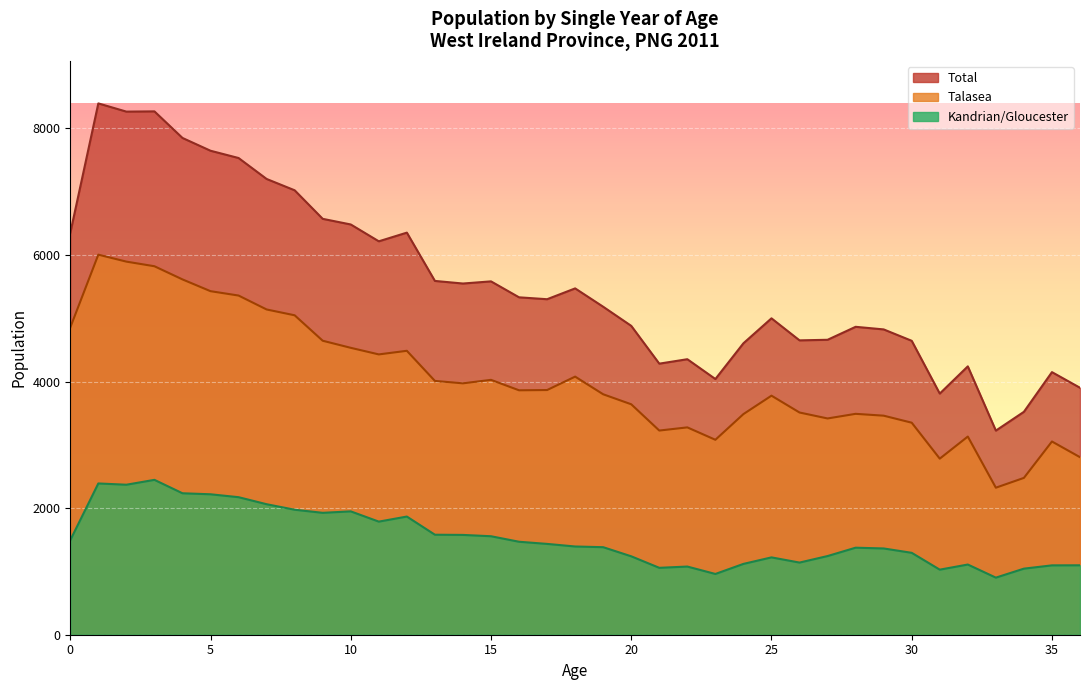

List the labels in order of Total value, smallest first.

33, 34, 31, 36, 23, 35, 32, 21, 22, 24, 30, 26, 27, 29, 28, 20, 25, 19, 17, 16, 18, 14, 15, 13, 11, 0, 12, 10, 9, 8, 7, 6, 5, 4, 2, 3, 1